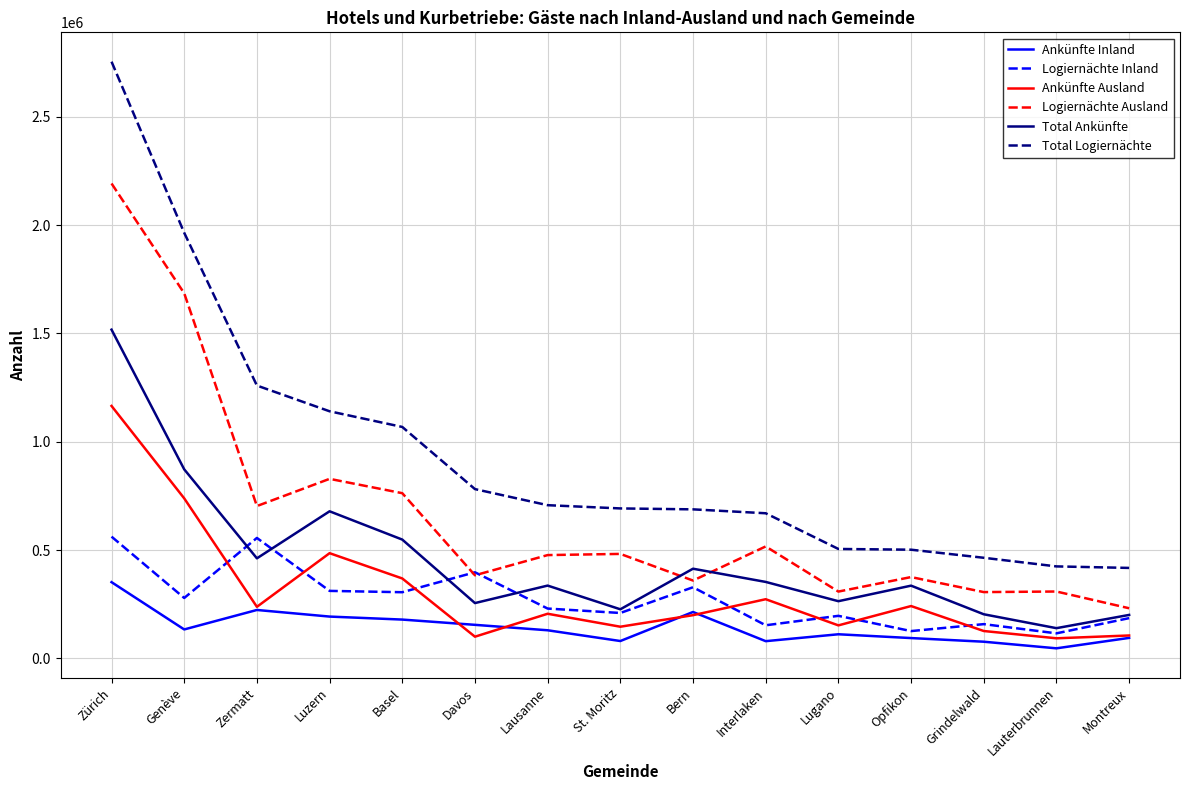

Is the value of Total Ankünfte at St. Moritz greater than the value of Ankünfte Inland at Davos?

Yes